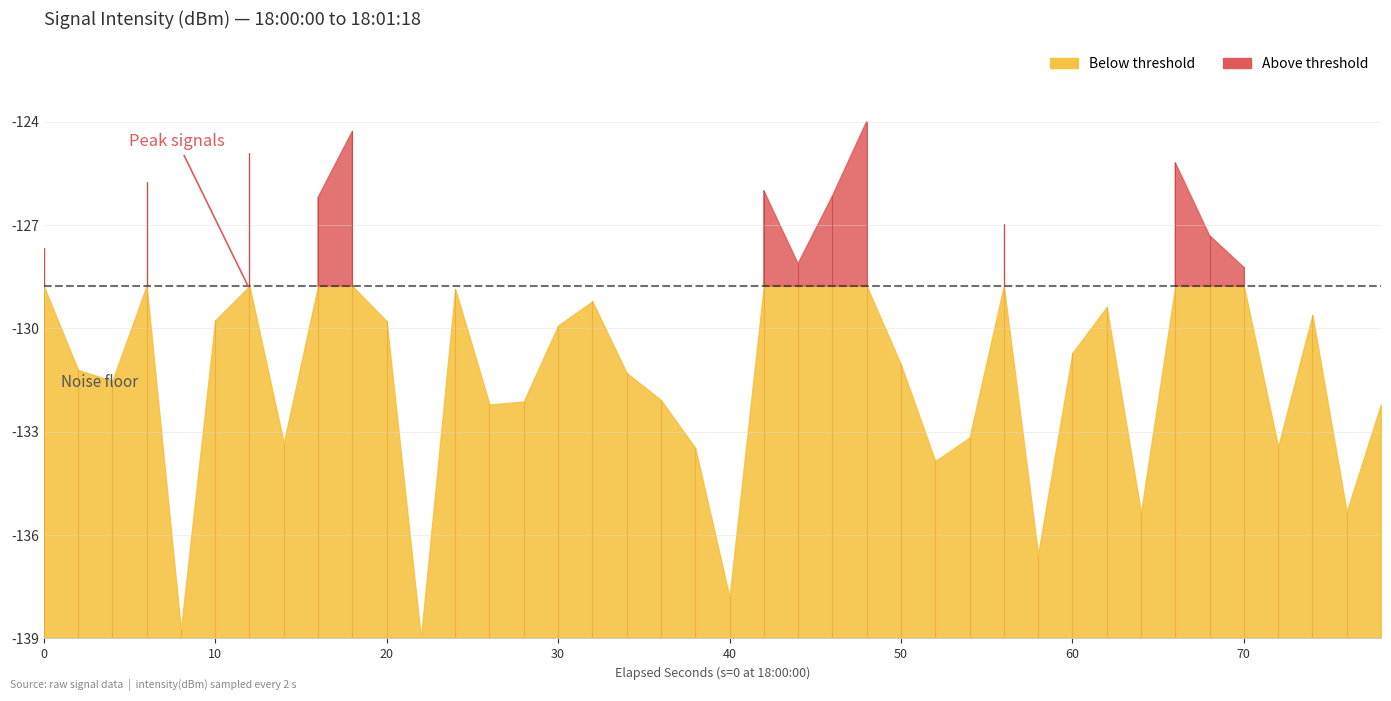

True or false: the data has more than 1 interior local peaks.

True